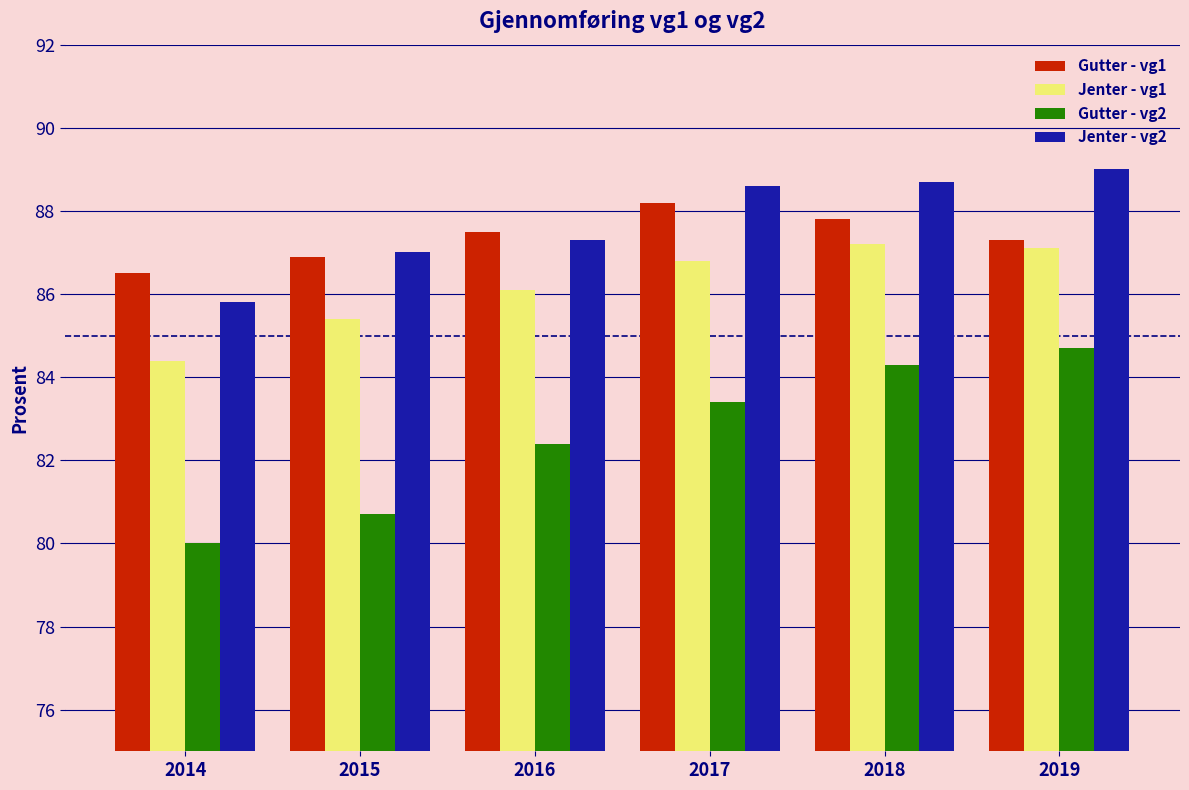

How many data points in Jenter - vg1 are less than 86?

2